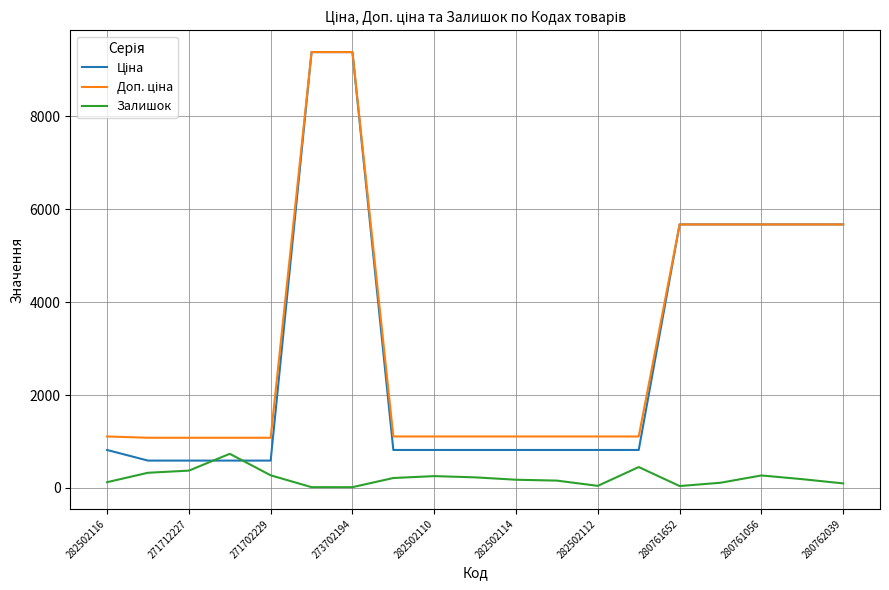

What is the maximum value for Залишок?

736.0